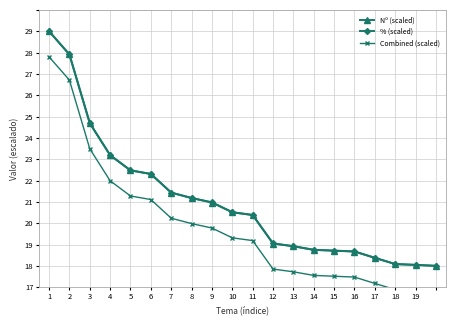

At 15, list the series in order from smallest to largest.

Combined (scaled), Nº (scaled), % (scaled)